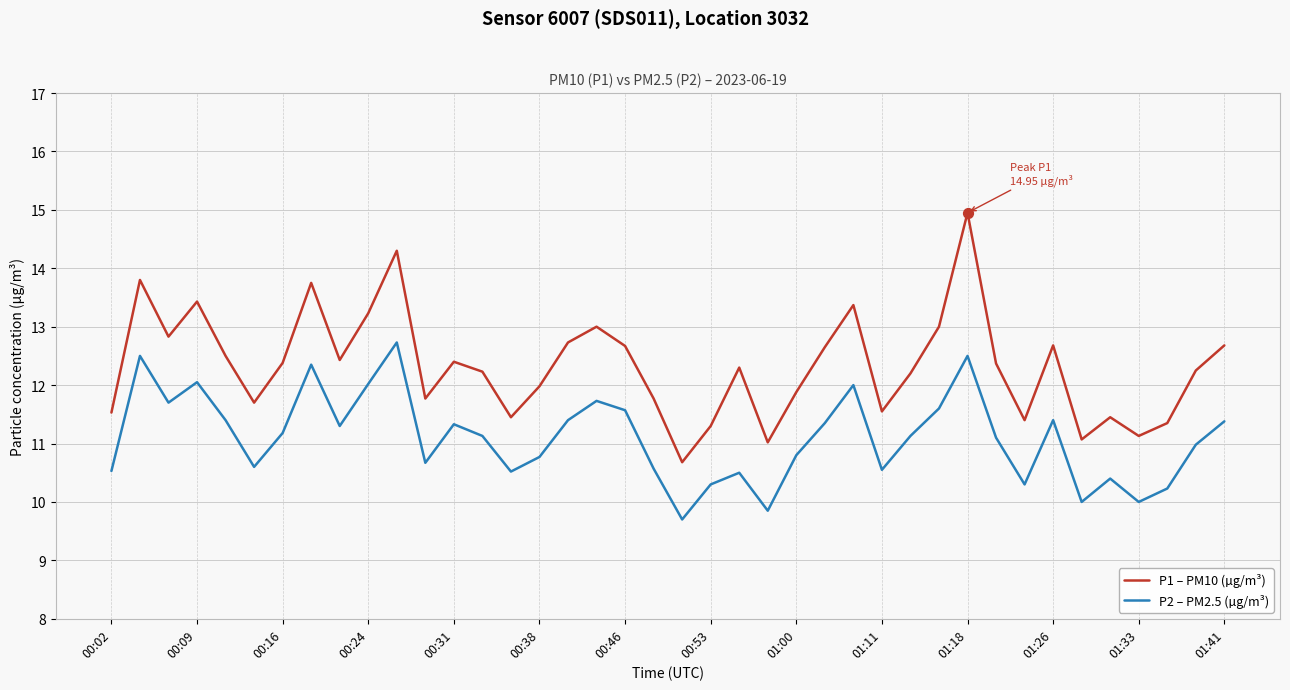

Which series has the widest spread of values?

P1 – PM10 (µg/m³)